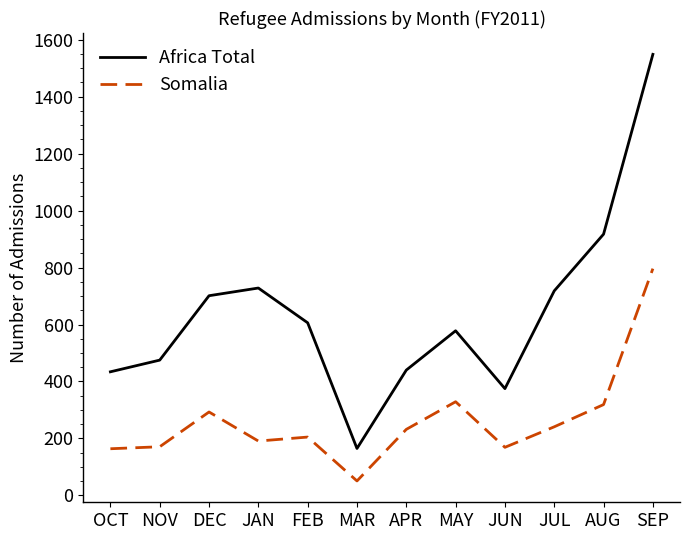

List the series in order of their overall mean, highest first.

Africa Total, Somalia